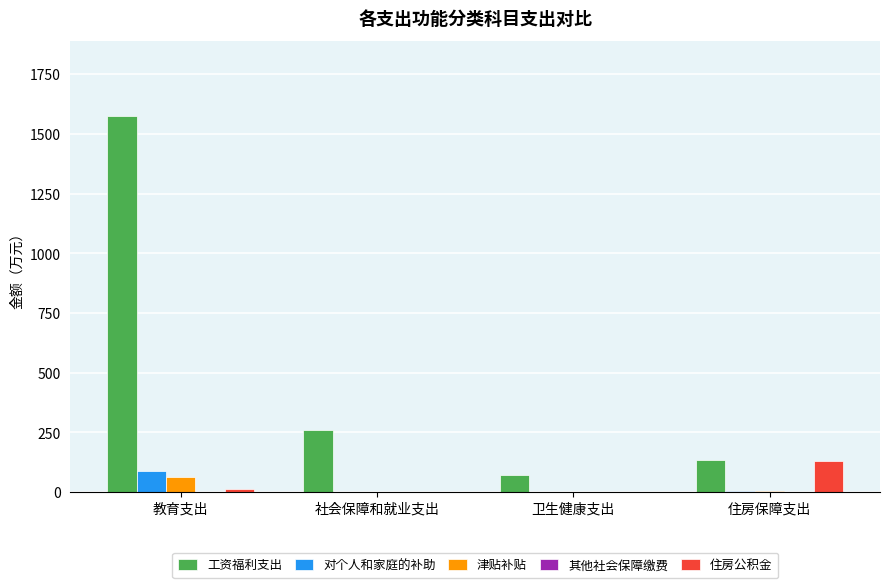

How many groups of bars are there?

4